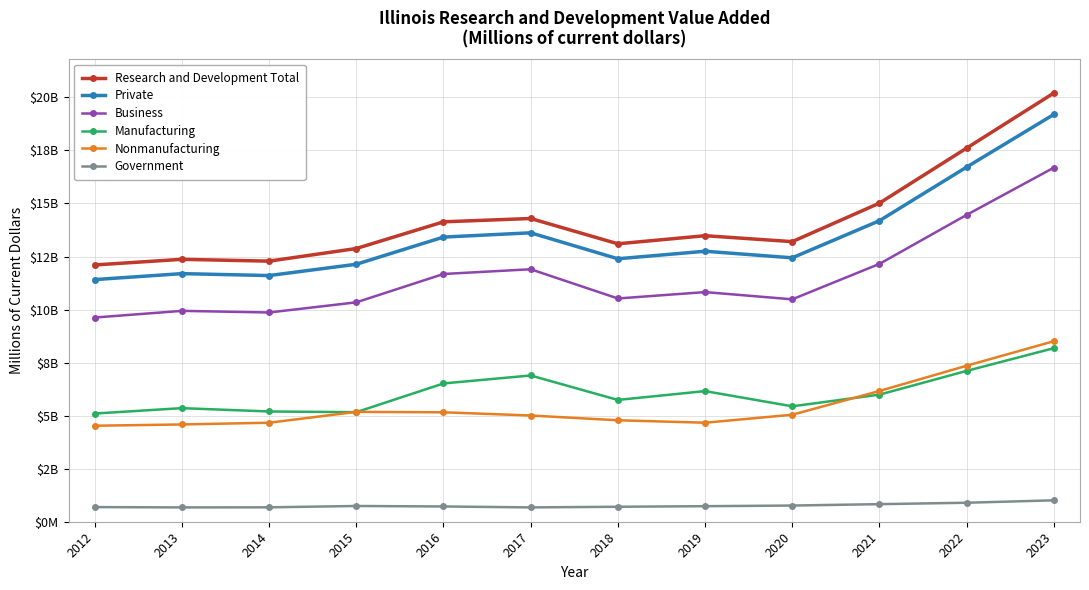

How many interior local peaks does the Private series have?

3